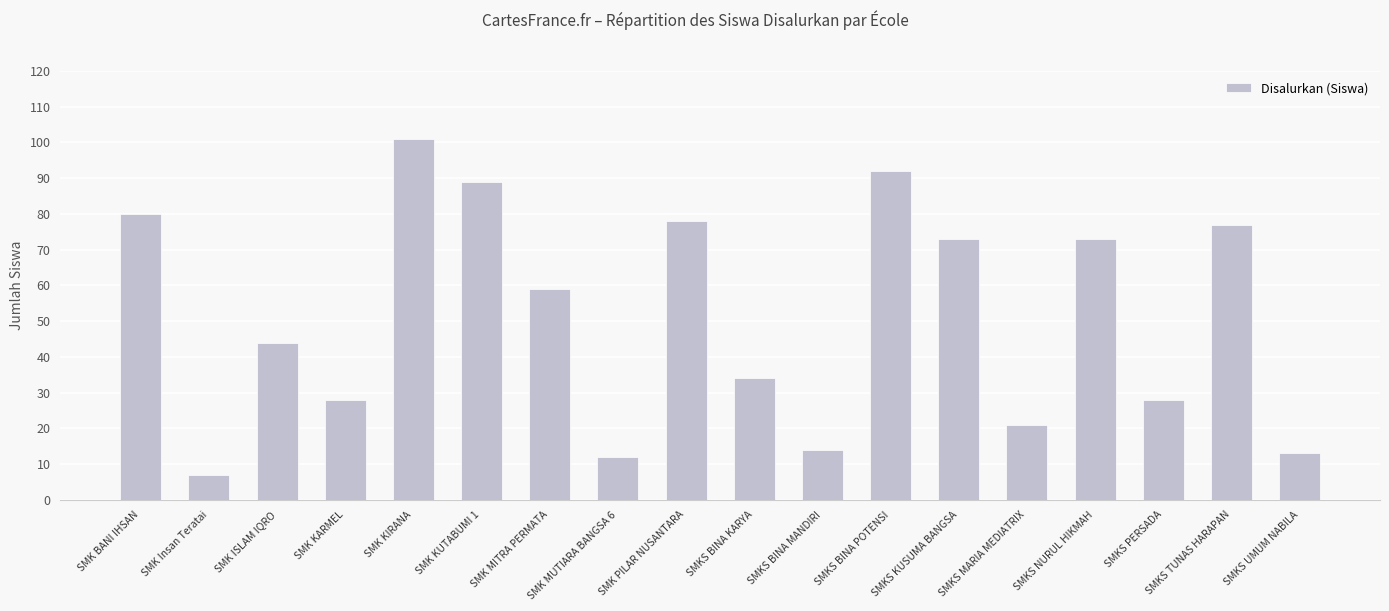

Which label corresponds to the smallest value in the chart?

SMK Insan Teratai